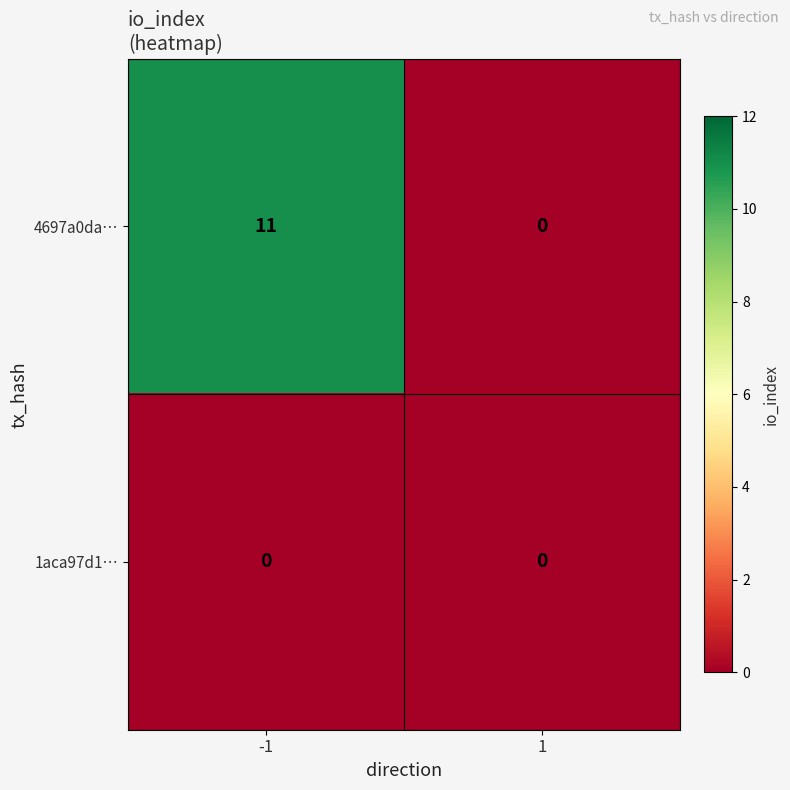

What is the spread (max minus min) of values at -1?

11